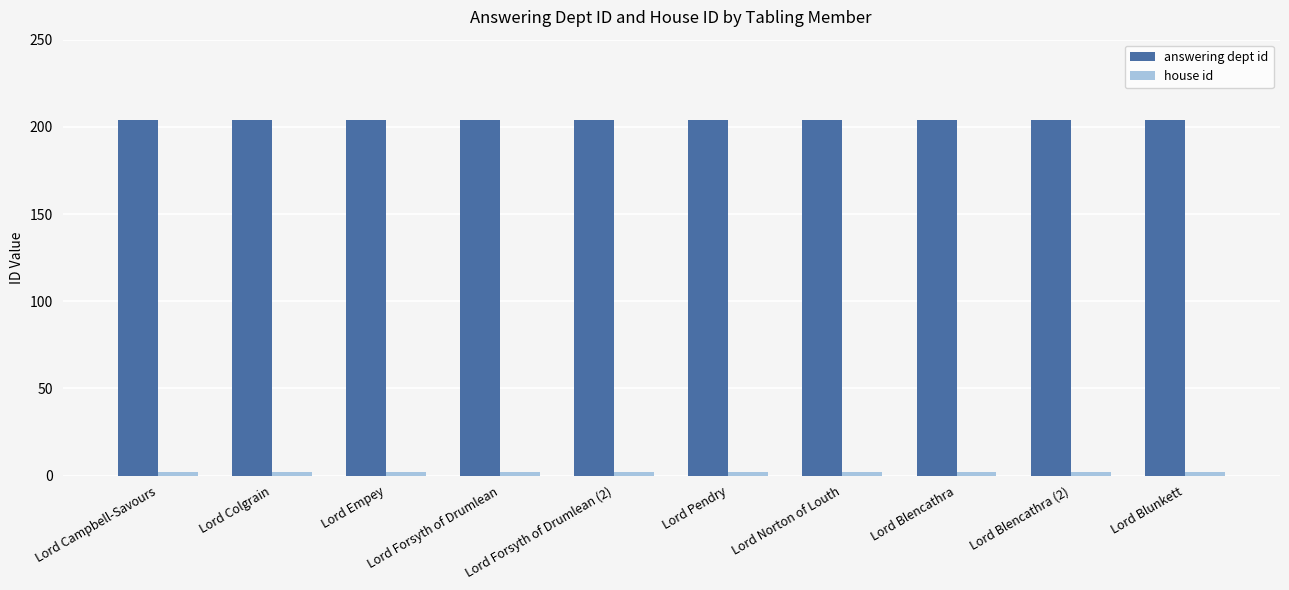

Which series has the largest total across all categories?

answering dept id